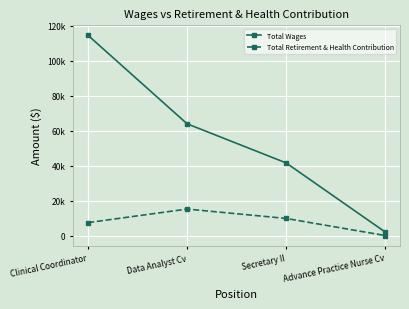

Between Data Analyst Cv and Secretary II, which series saw the biggest shift?

Total Wages